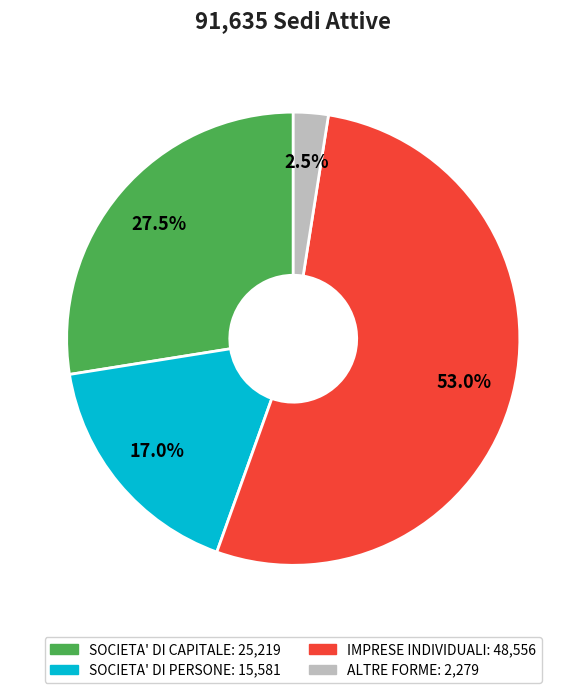

Is IMPRESE INDIVIDUALI the majority of the pie?

Yes